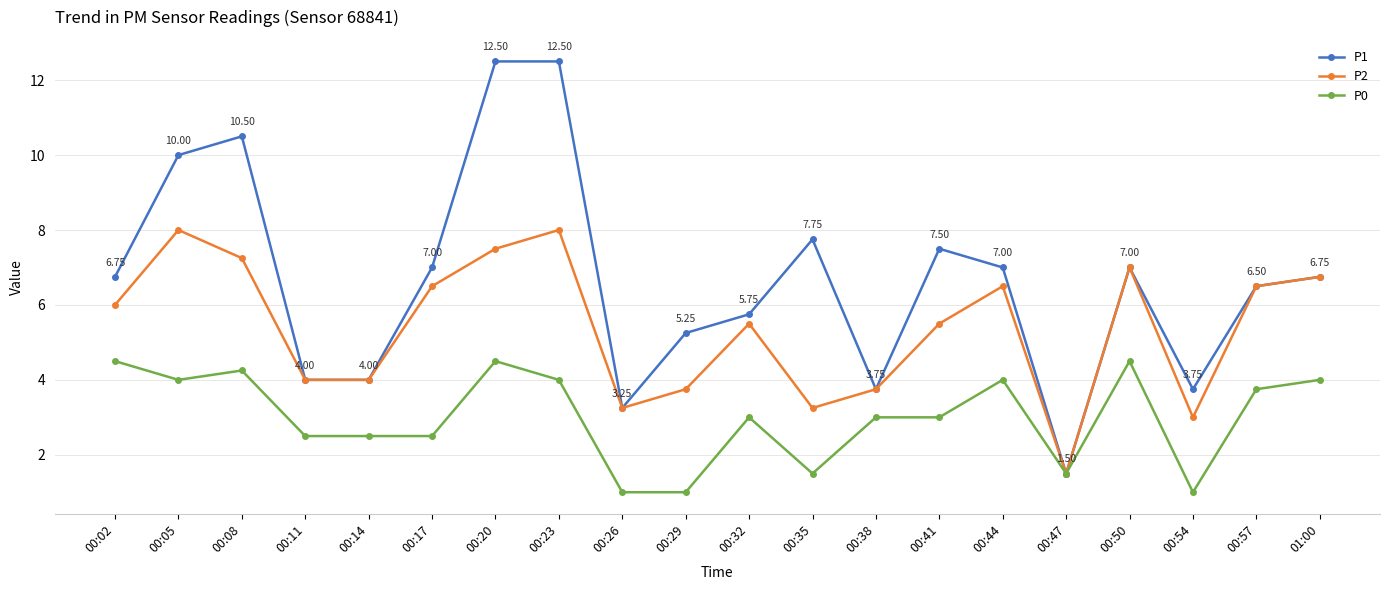

The value of P1 at 00:11 is 6.2. True or false?

False